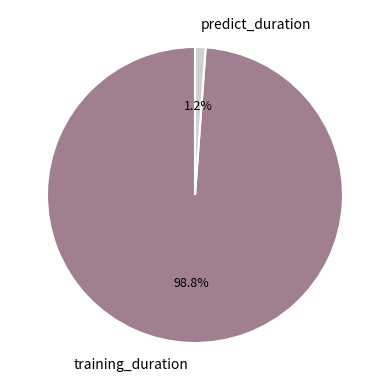

Which category accounts for the majority?

training_duration